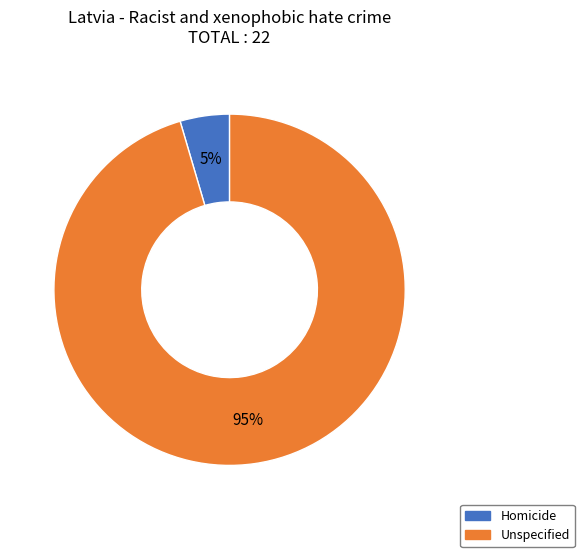

Is it true that Homicide is 15% of the pie?

False